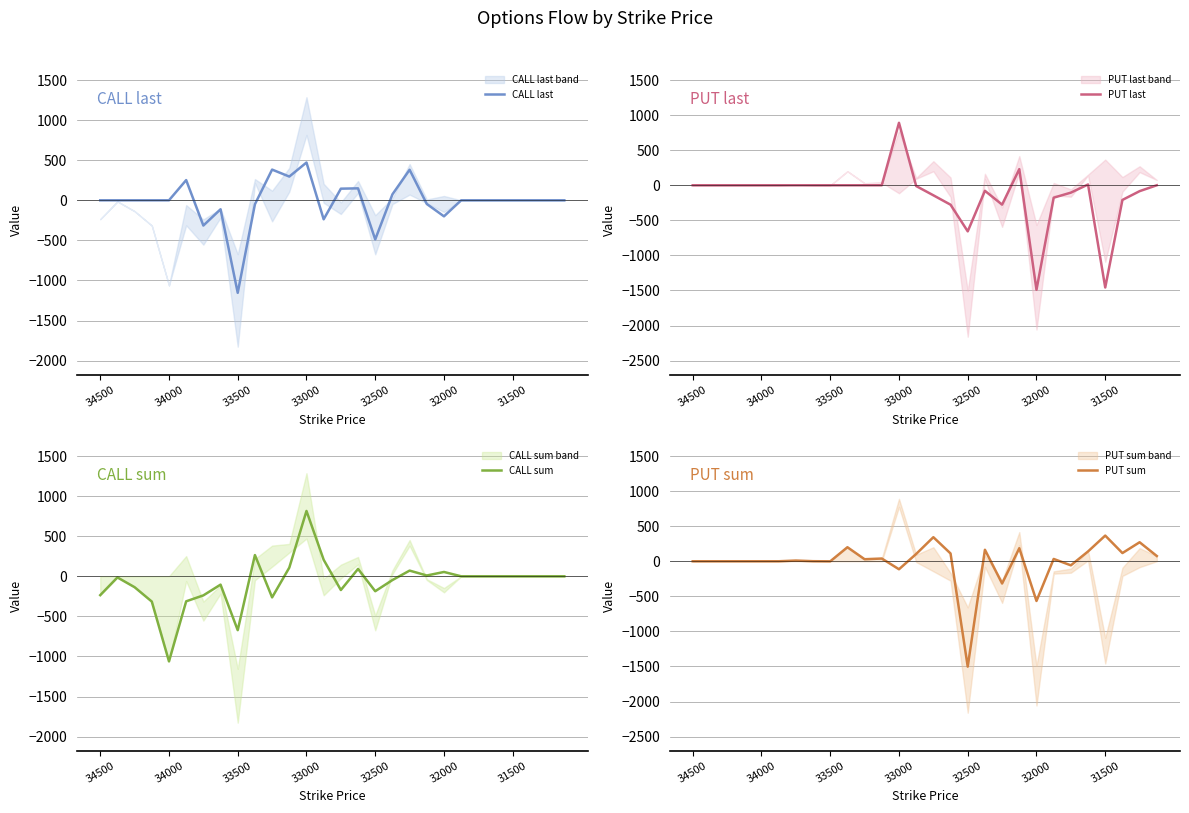

Which series has the largest range (max minus min)?

PUT last